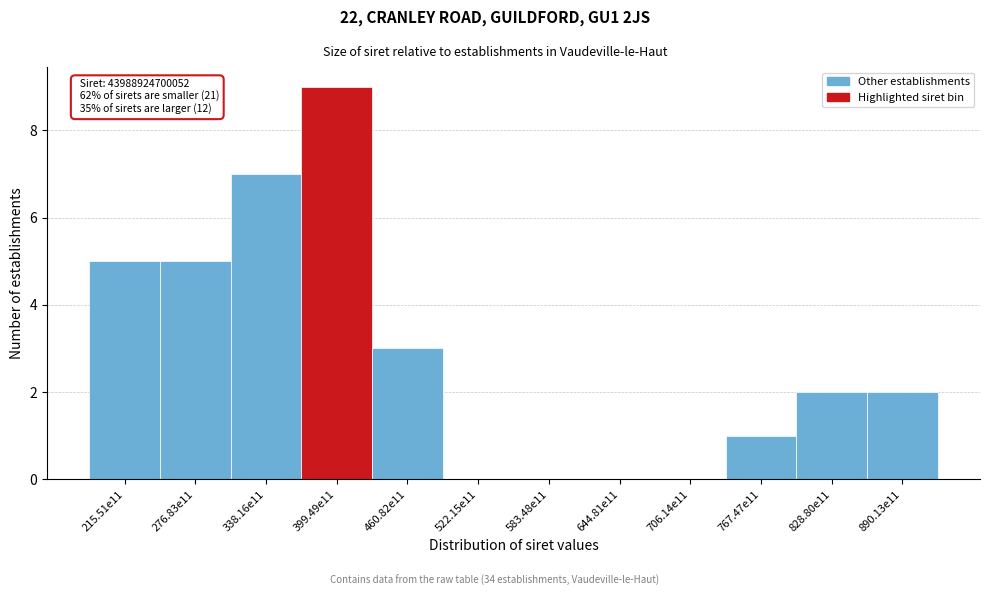

Reading left to right, transcribe all the data shown in this chart.

215.51e11=5	276.83e11=5	338.16e11=7	399.49e11=9	460.82e11=3	522.15e11=0	583.48e11=0	644.81e11=0	706.14e11=0	767.47e11=1	828.80e11=2	890.13e11=2